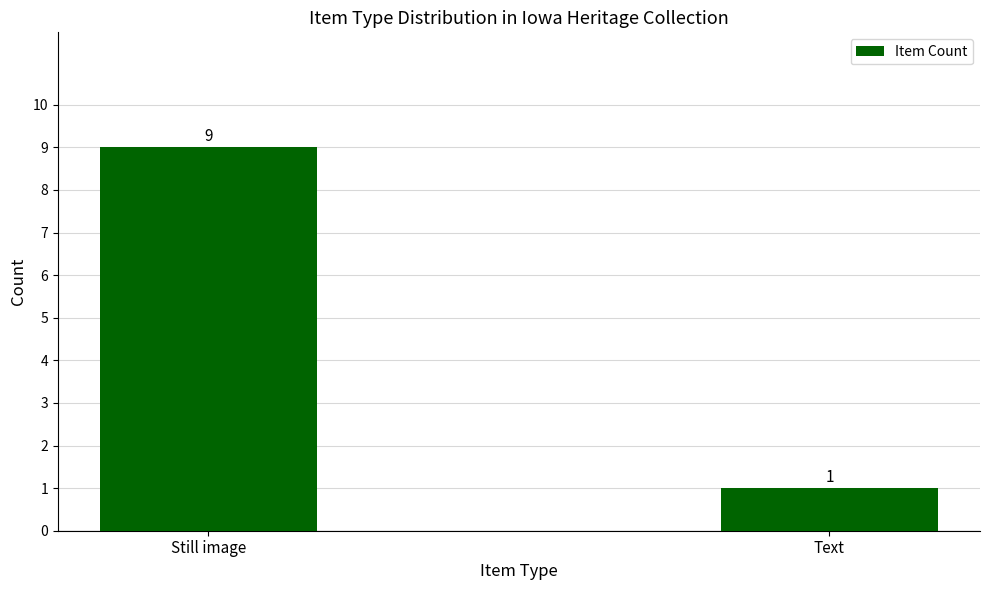

At which category does the chart reach its peak across all series?

Still image